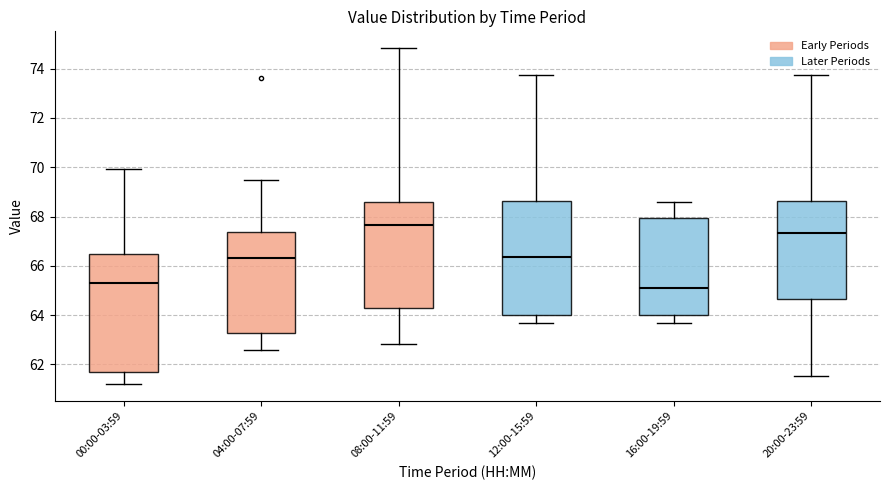

Where does the upper whisker of the box for 04:00-07:59 end on the y-axis? The values are not printed on the chart, so give them approximately, as read against the axis.

69.4